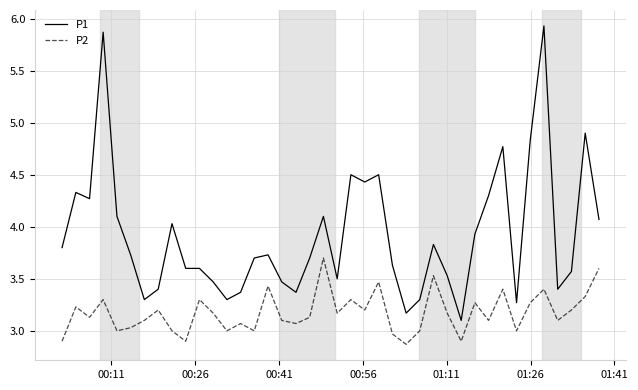

What is the minimum value shown in the chart?

2.9